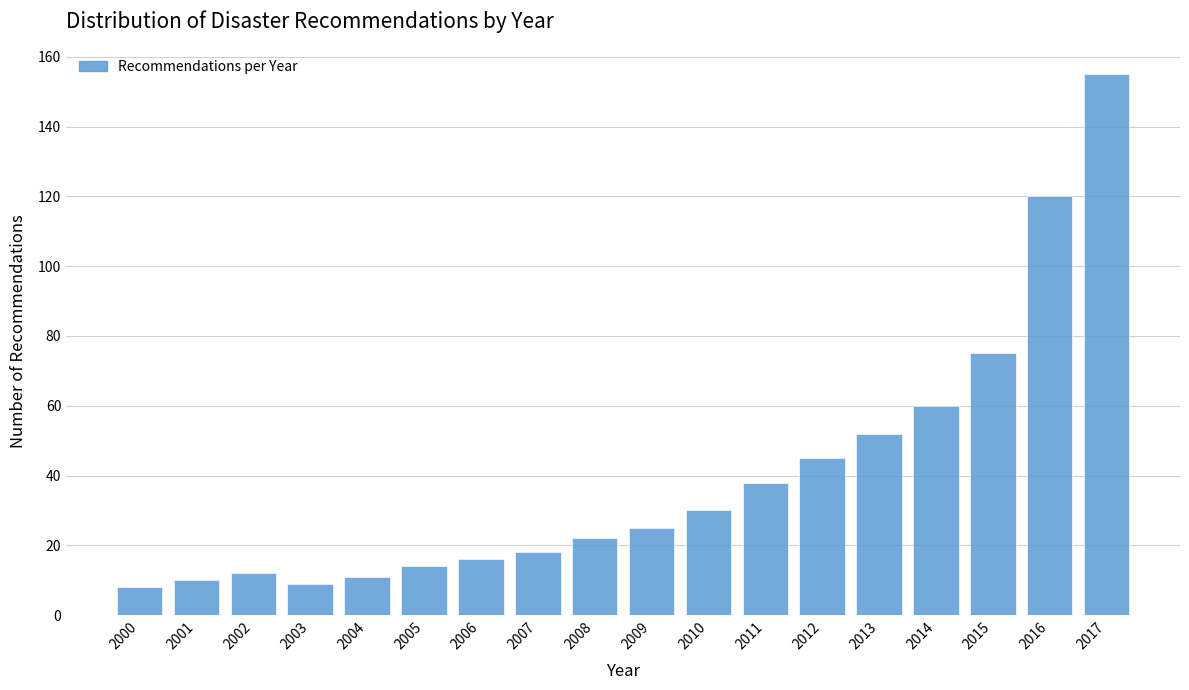

Reading left to right, list all the values displayed in this chart.

8	10	12	9	11	14	16	18	22	25	30	38	45	52	60	75	120	155